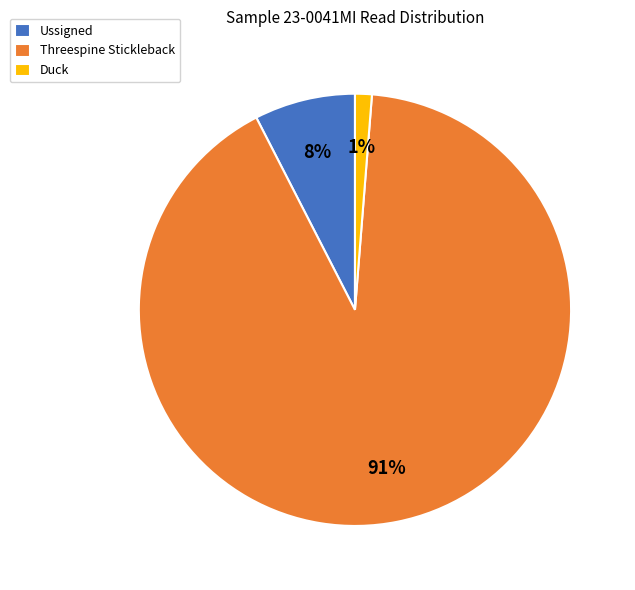

Which category has the smallest portion of the pie?

Duck